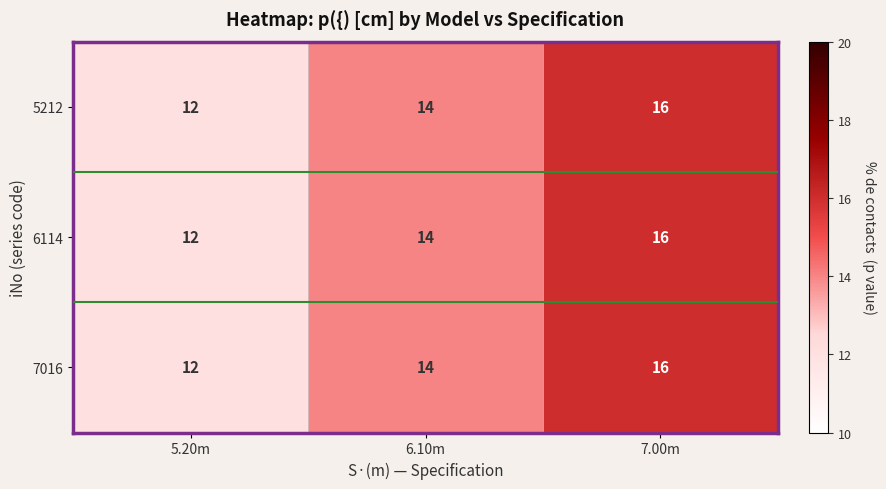

Which category has the lowest value across all series?

5.20m